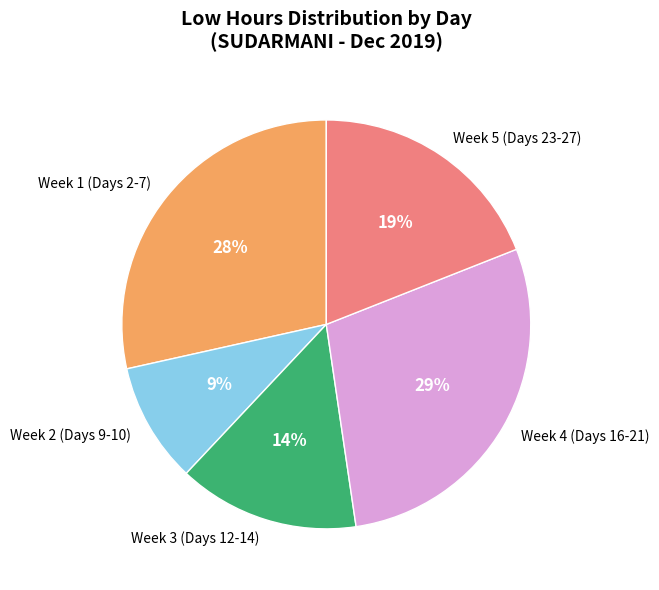

How many slices are in this pie chart?

5